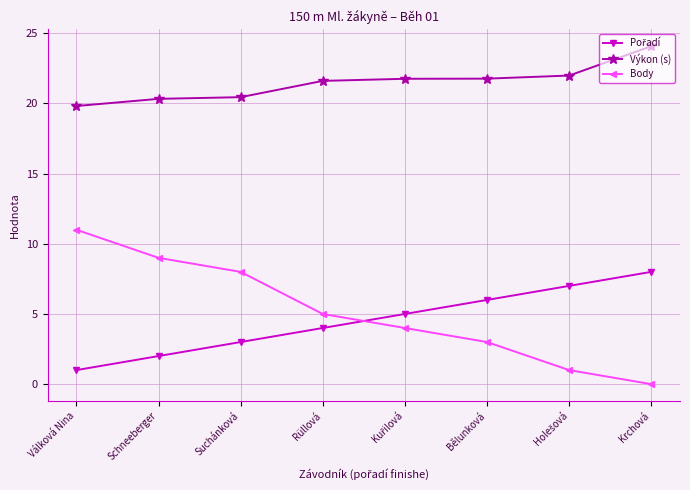

Is it true that Body equals -4.9 at Krchová?

False